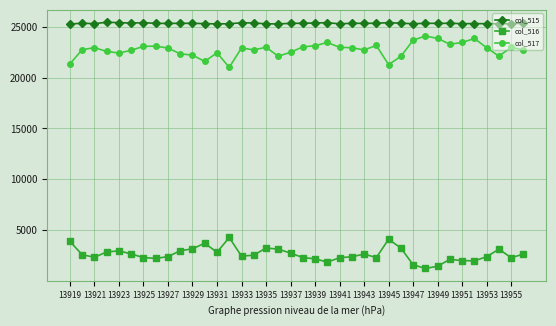

What is the highest value of the col_516 series?

4293